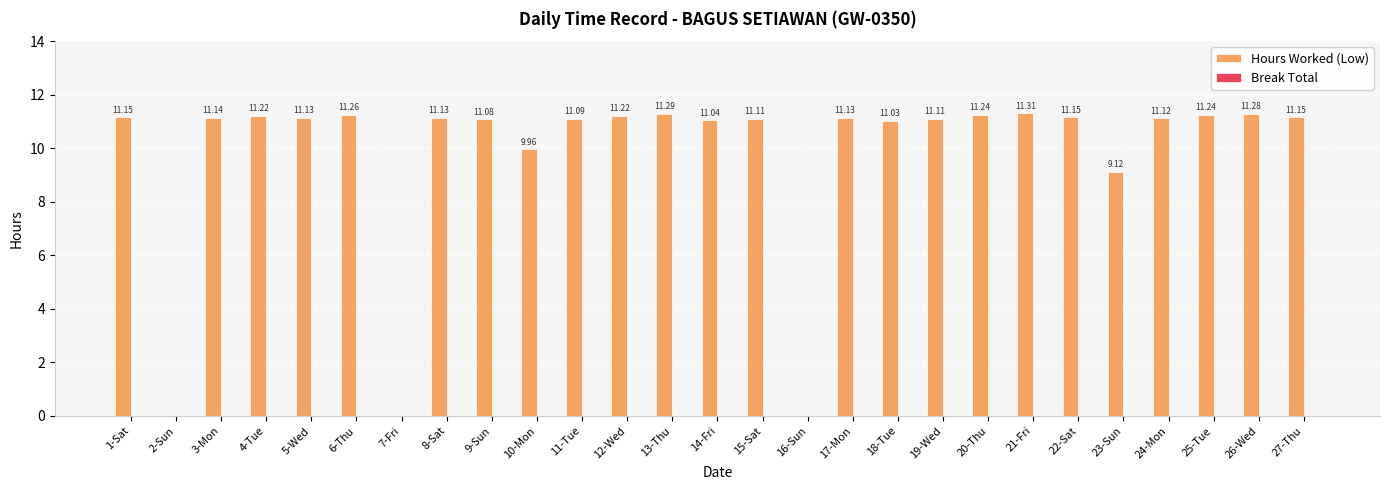

What is the ratio of the value at 5-Wed to the value at 18-Tue?

1.0